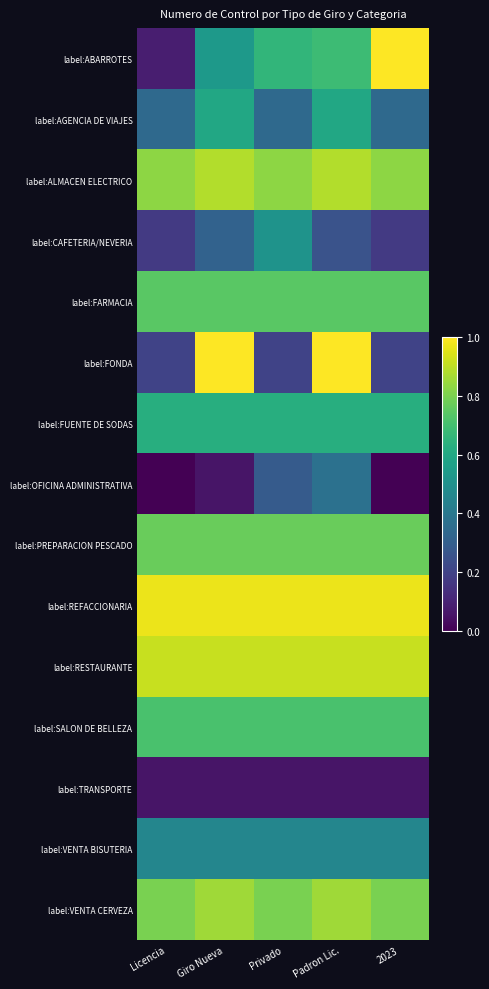

Which series changed the most between Licencia and 2023?

label:ABARROTES